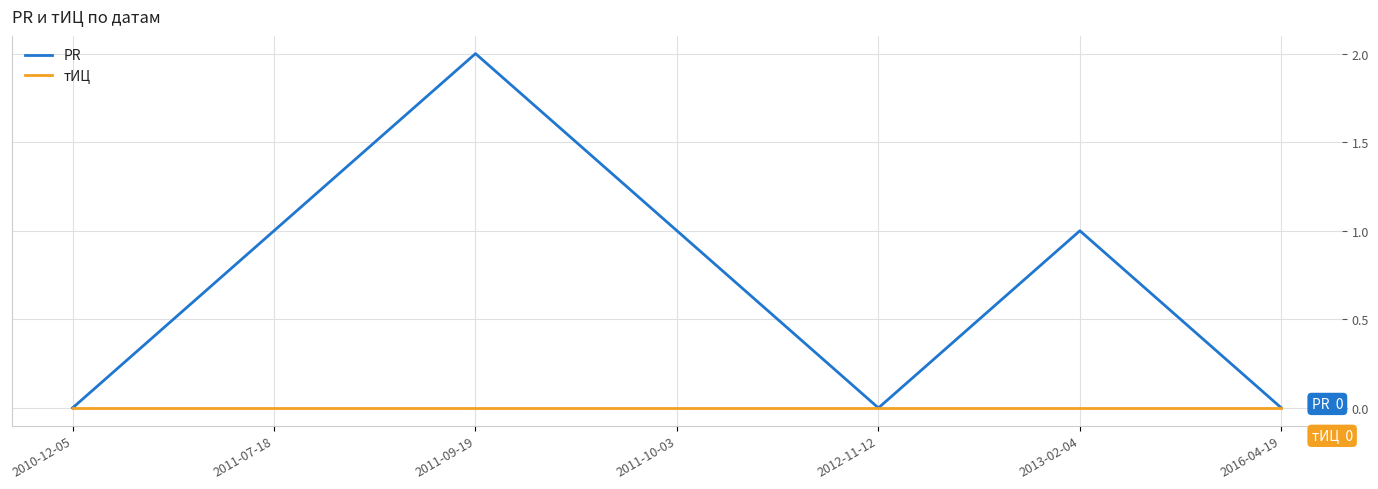

At which category does the chart reach its peak across all series?

2011-09-19